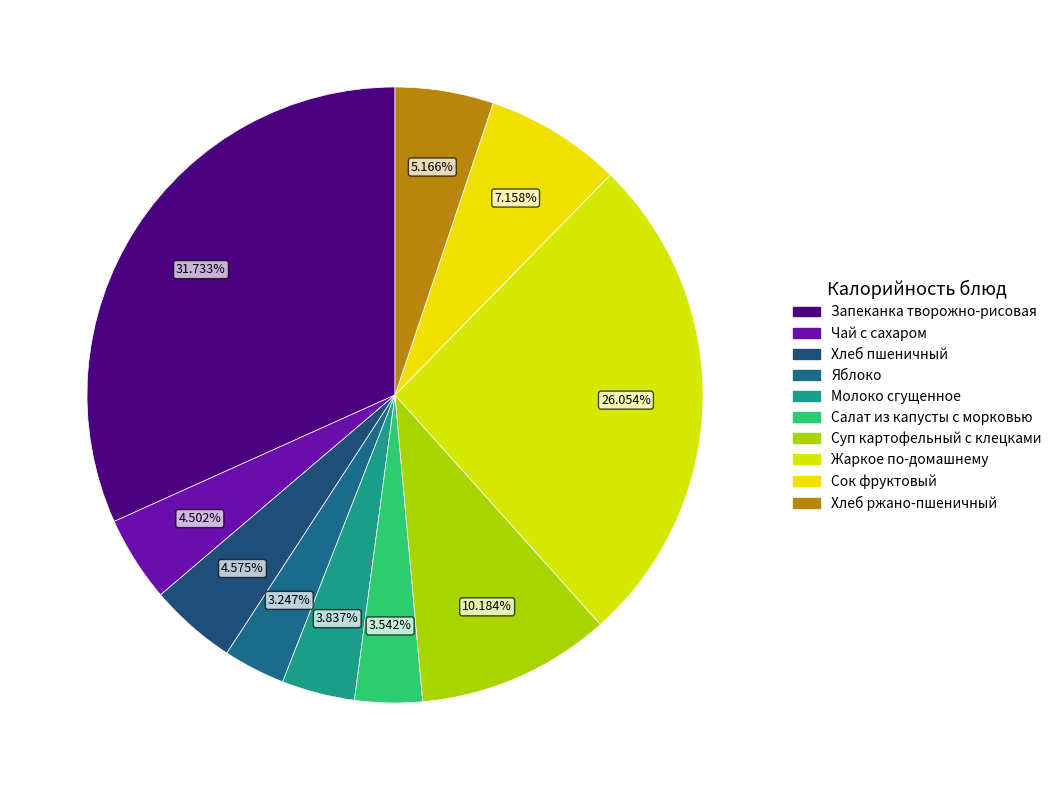

How many segments does this pie chart have?

10